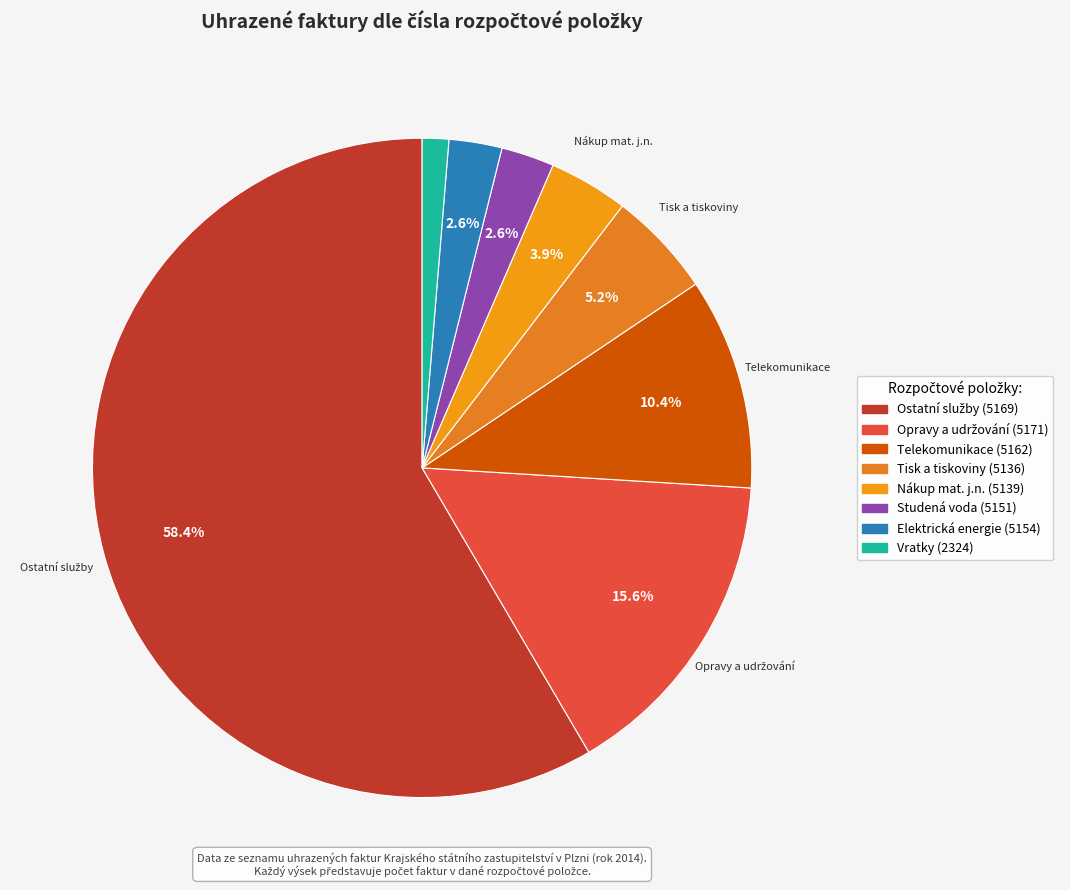

How many slices are in this pie chart?

8